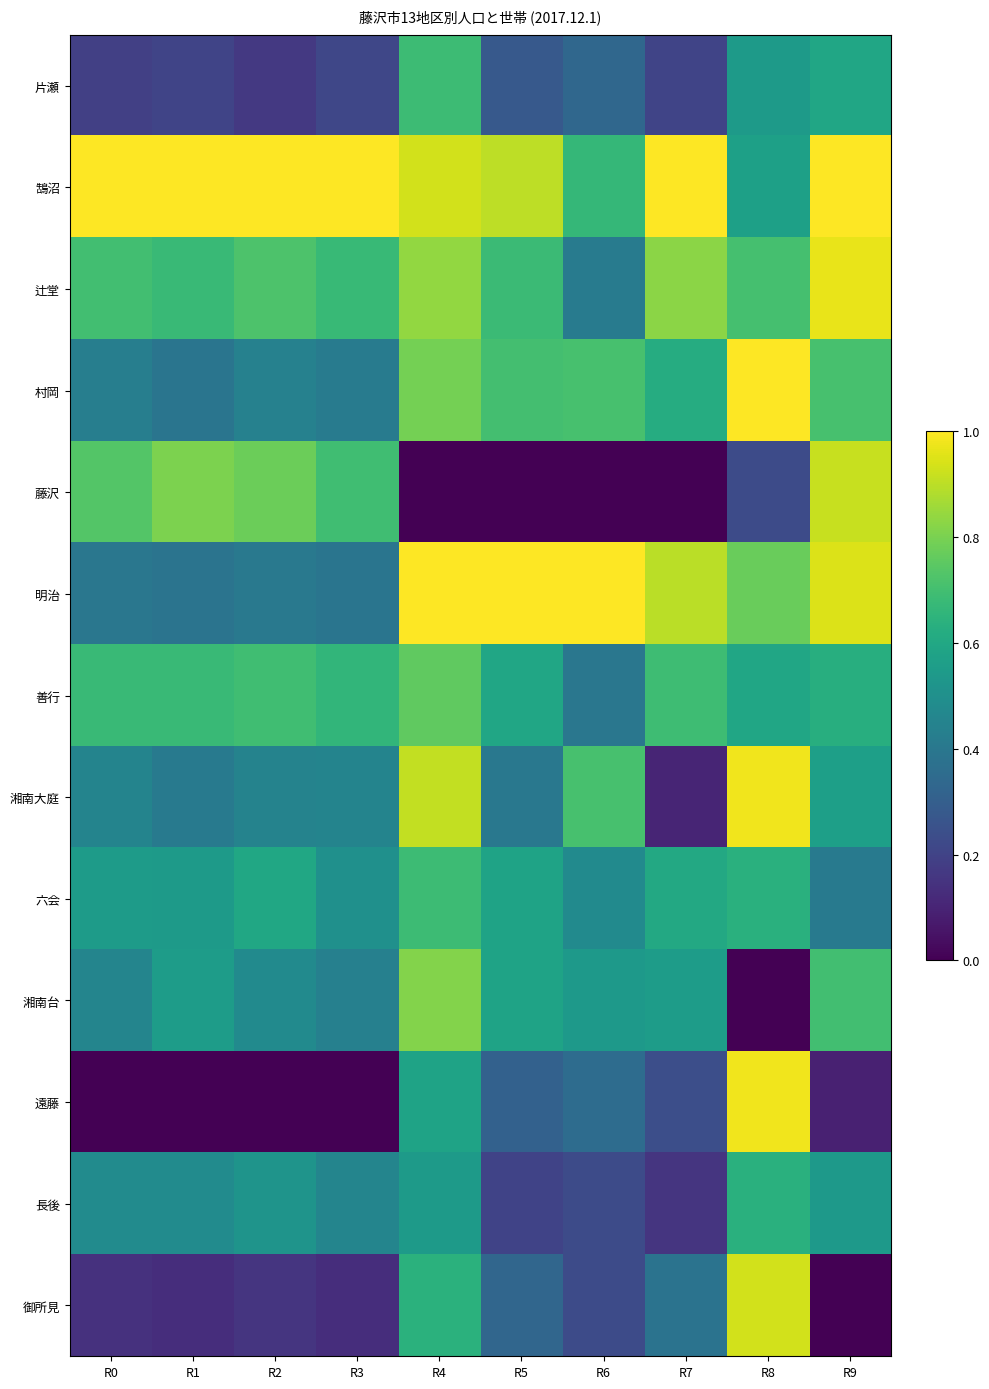

At how many categories does at least one series exceed 0?

10